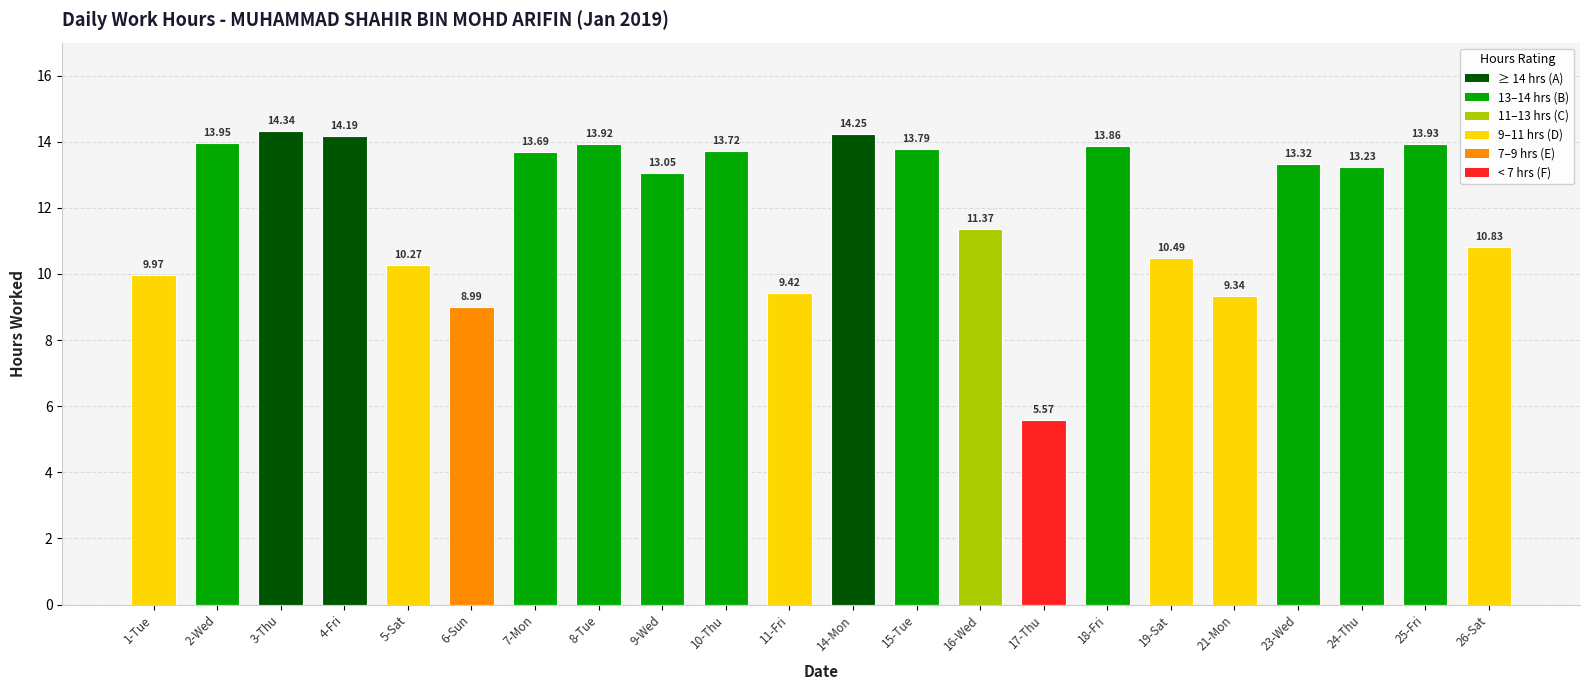

Read the value at 19-Sat.

10.5